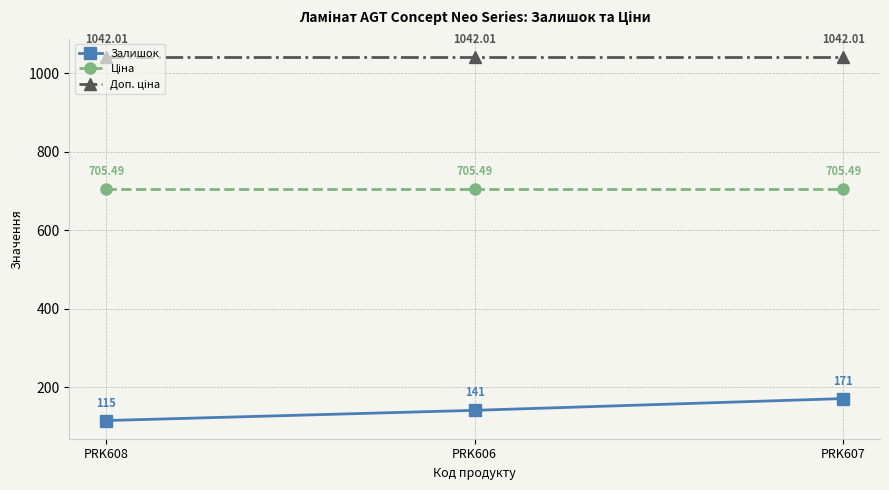

What is the difference between the maximum and second lowest values in the Залишок series?

30.0